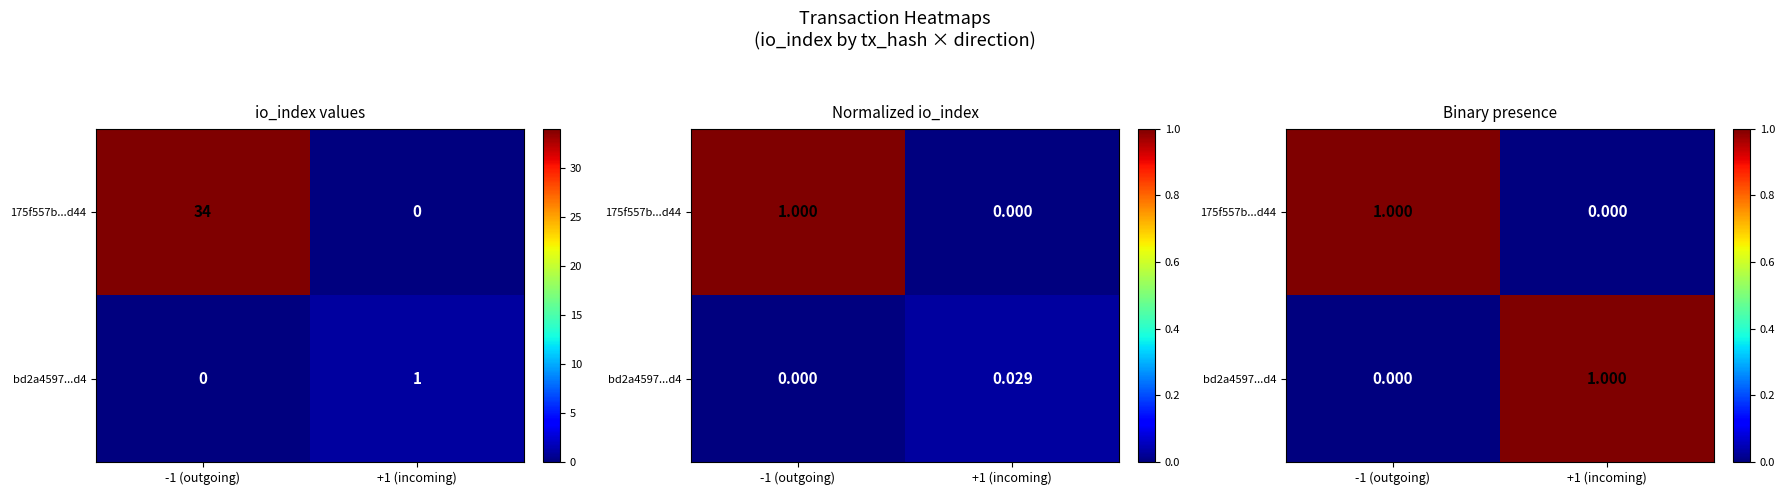

At how many categories does at least one series exceed 0?

2